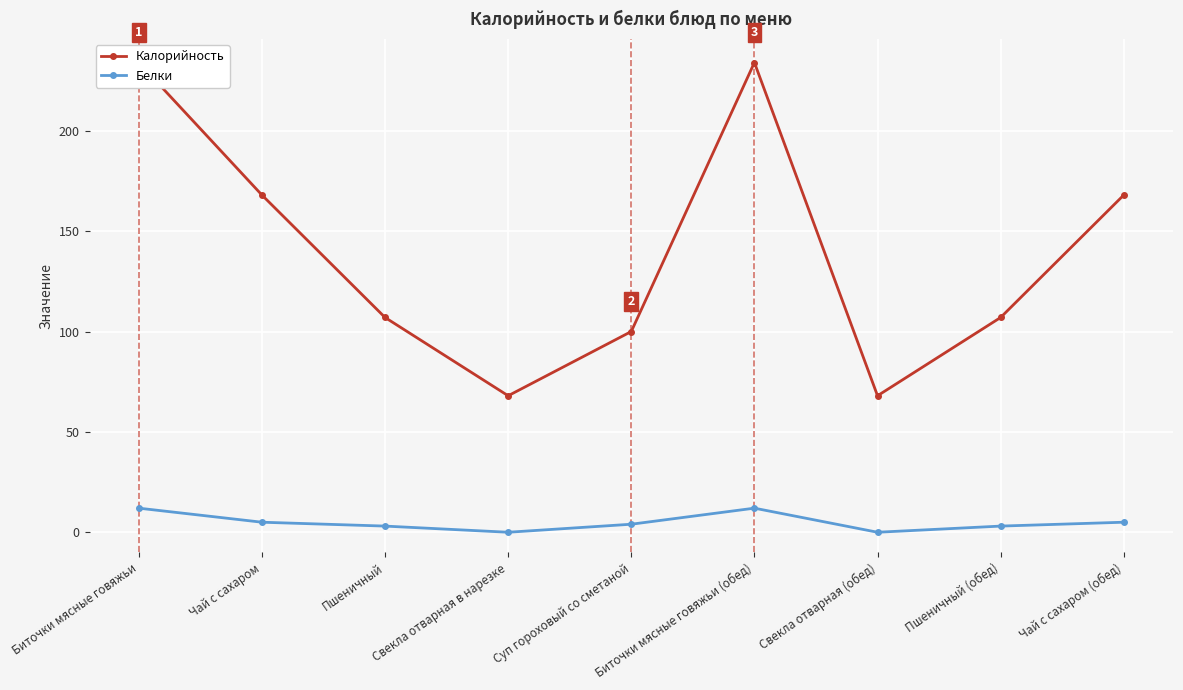

True or false: Белки has more than 2 interior local peaks.

False